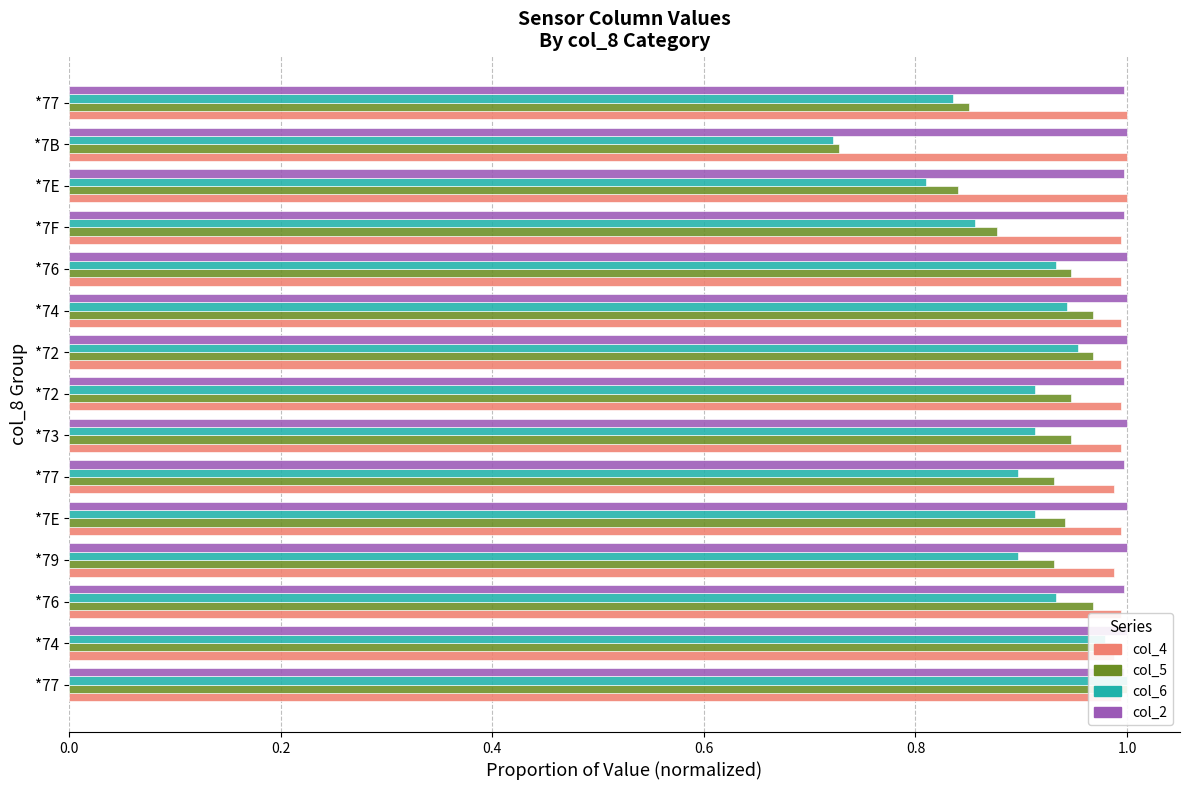

Which has a higher value, *77 or *7E?

*7E